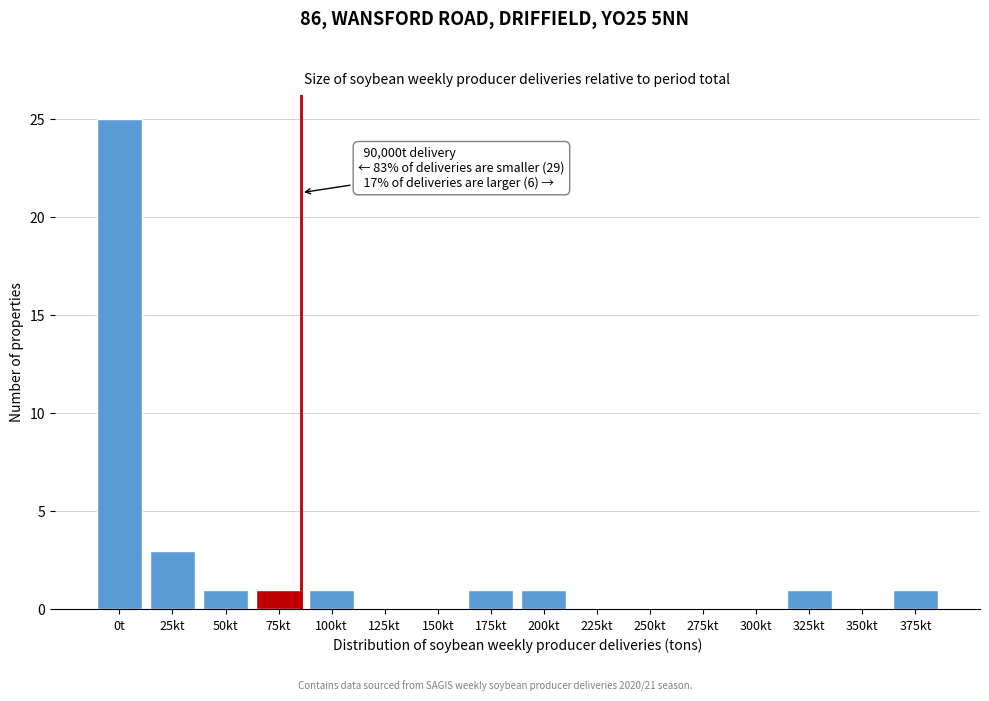

Reading left to right, extract all data points from this chart.

0t=25	25kt=3	50kt=1	75kt=1	100kt=1	125kt=0	150kt=0	175kt=1	200kt=1	225kt=0	250kt=0	275kt=0	300kt=0	325kt=1	350kt=0	375kt=1